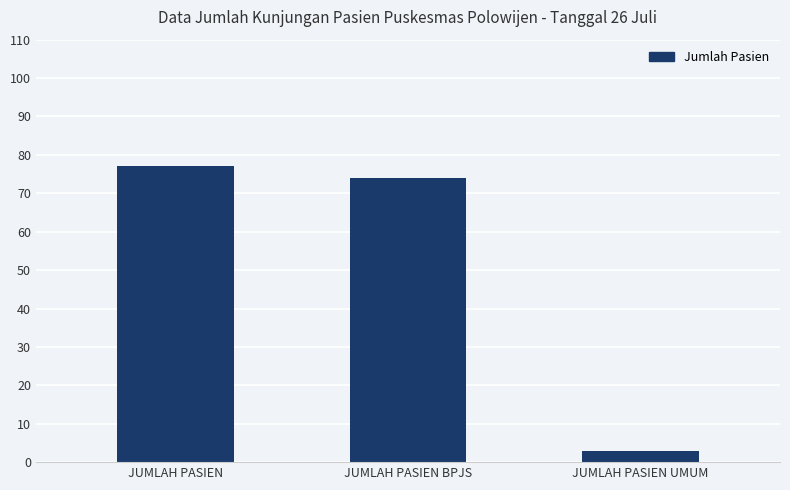

What is the greatest value displayed?

77